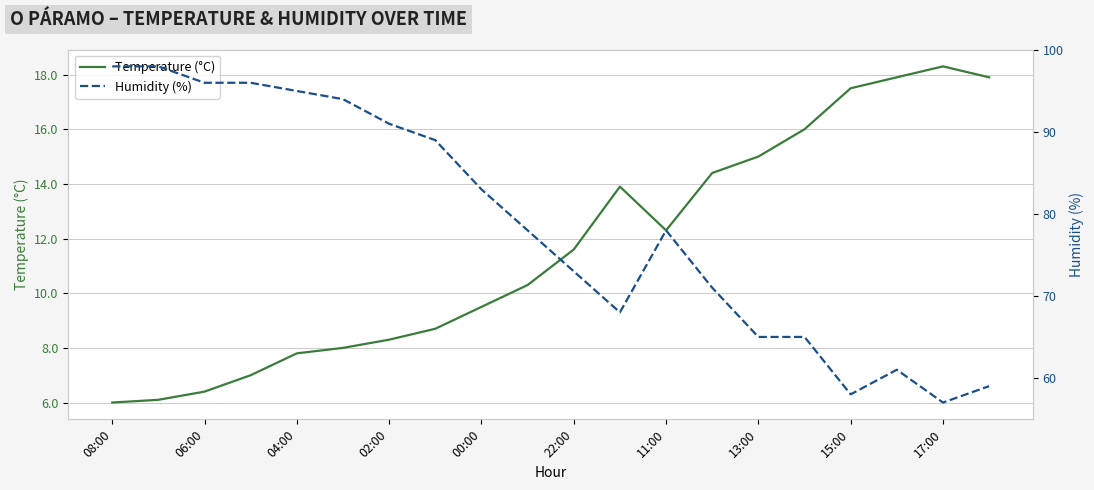

True or false: Temperature (°C) has a value of 12.3 at 11:00.

True